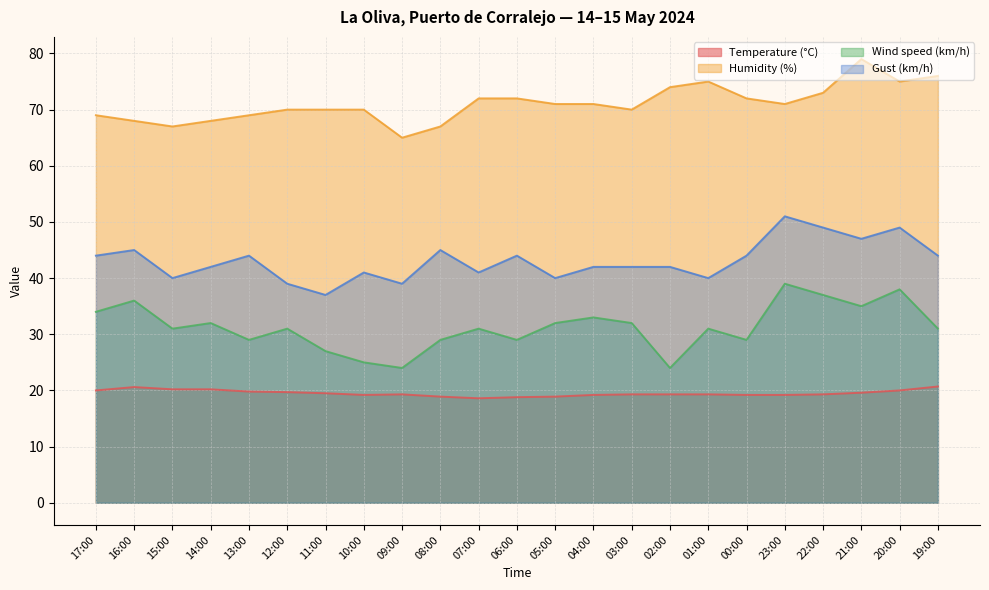

True or false: Temperature (°C) and Gust (km/h) intersect in this chart.

False